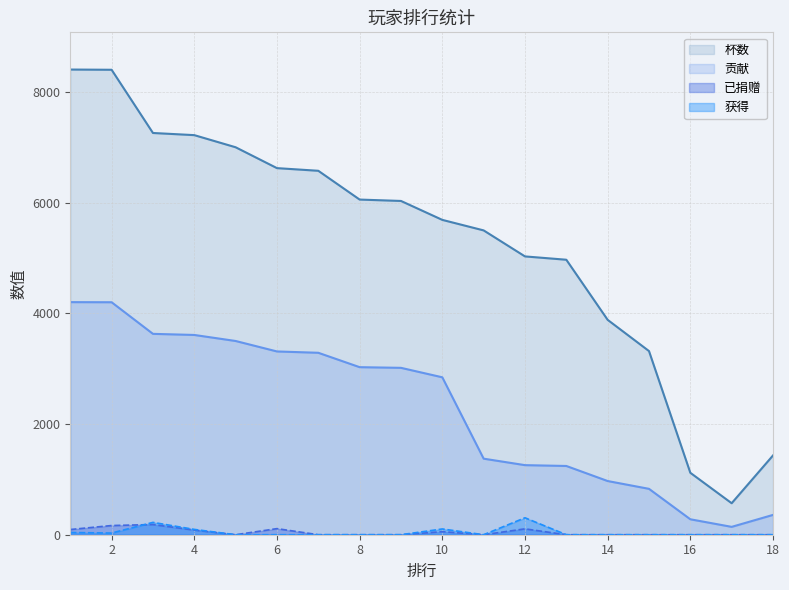

Reading left to right, what are all the values shown in this chart?

杯数: 8404	8400	7258	7219	7000	6623	6575	6055	6030	5688	5498	5028	4968	3882	3318	1119	569	1432
贡献: 4202	4200	3629	3609	3500	3311	3287	3027	3015	2844	1374	1257	1242	970	829	279	142	358
已捐赠: 94	166	184	84	0	110	0	0	0	55	0	106	0	0	0	0	0	0
获得: 40	30	223	96	0	0	0	0	0	104	0	306	0	0	0	0	0	0